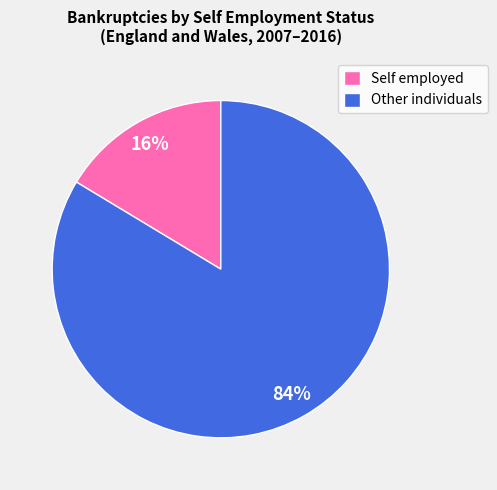

The Self employed slice represents 16% of the pie. True or false?

True